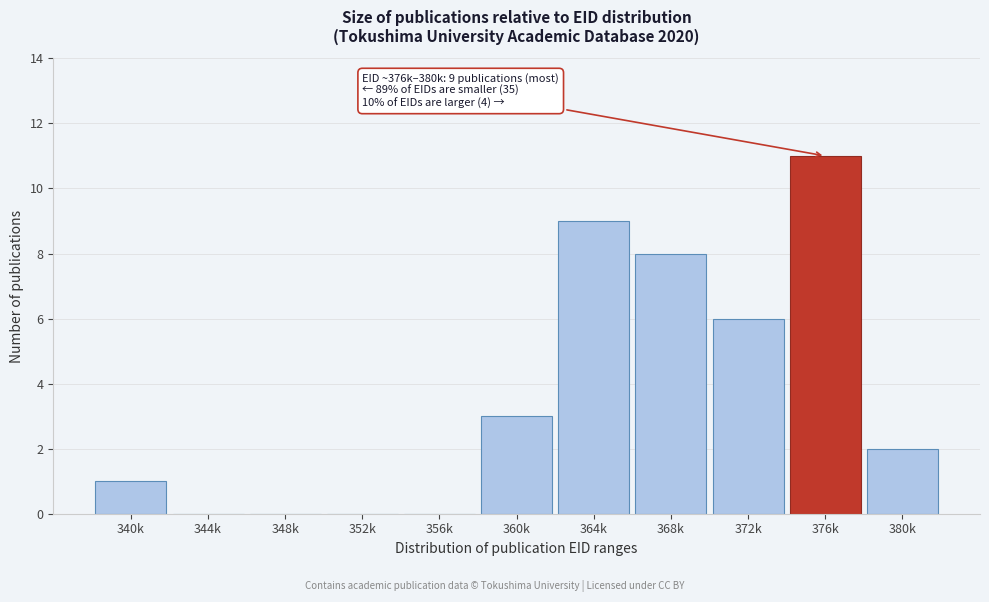

Reading left to right, extract all data points from this chart.

340k=1	344k=0	348k=0	352k=0	356k=0	360k=3	364k=9	368k=8	372k=6	376k=11	380k=2